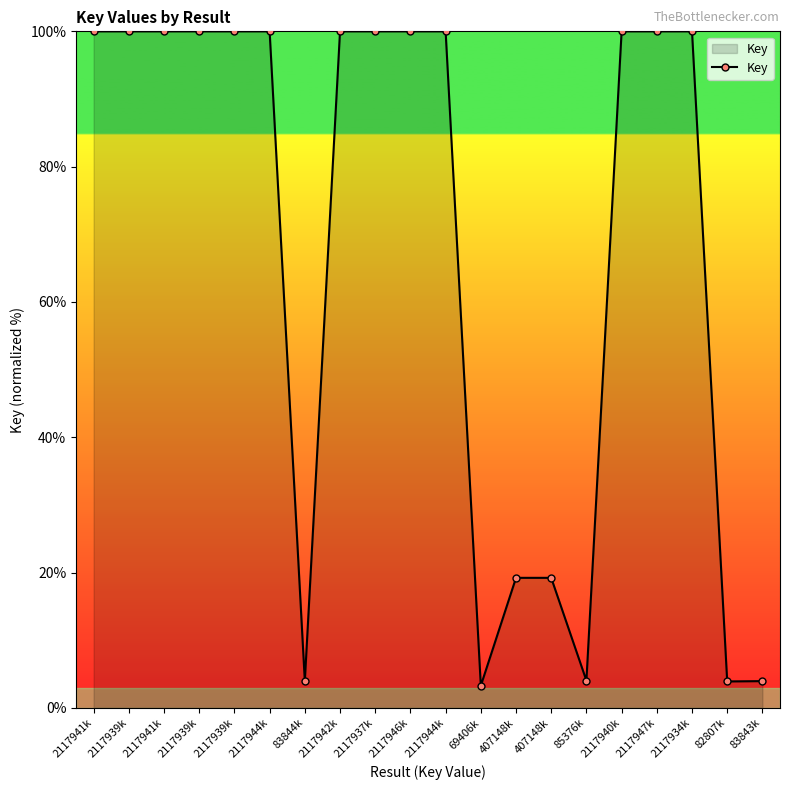

How many series are shown in this chart?

1